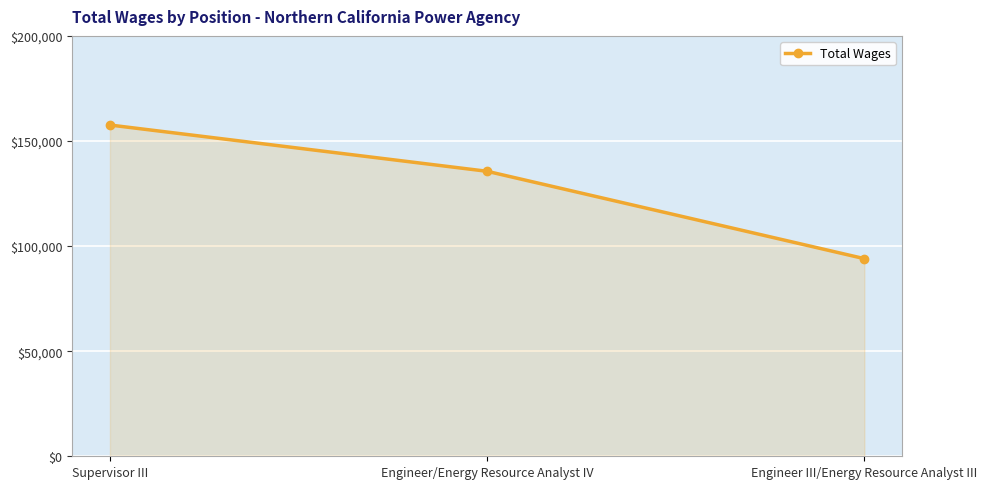

Where is the data nearest to the value 125807?

Engineer/Energy Resource Analyst IV